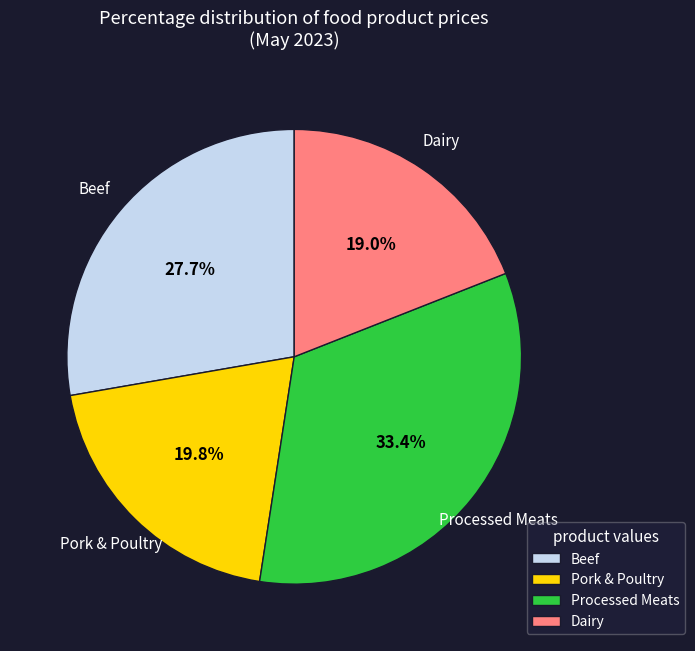

Count the number of slices in the pie.

4